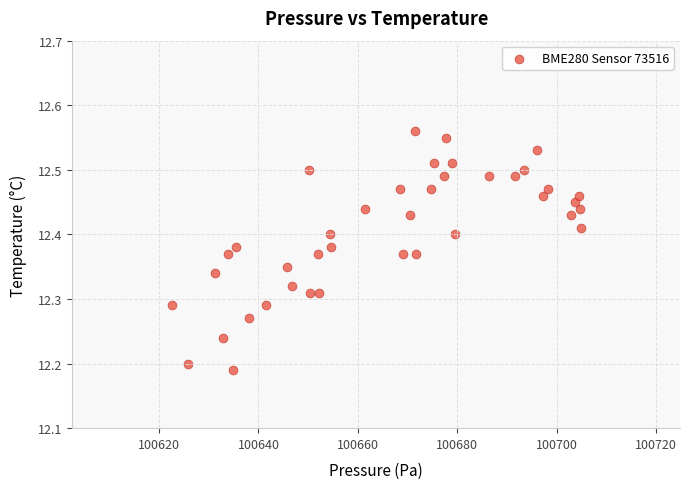

What is the range of Y values (max minus min)?

0.4